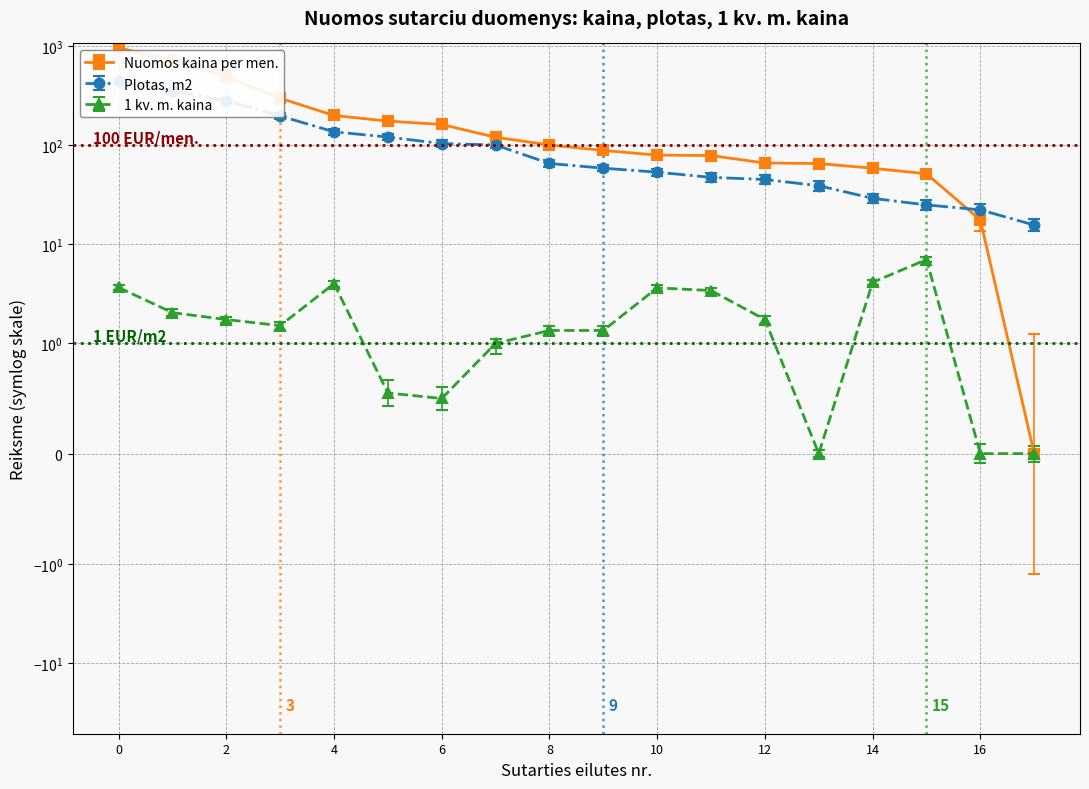

Which series has the largest total across all categories?

Nuomos kaina per men. (avg)